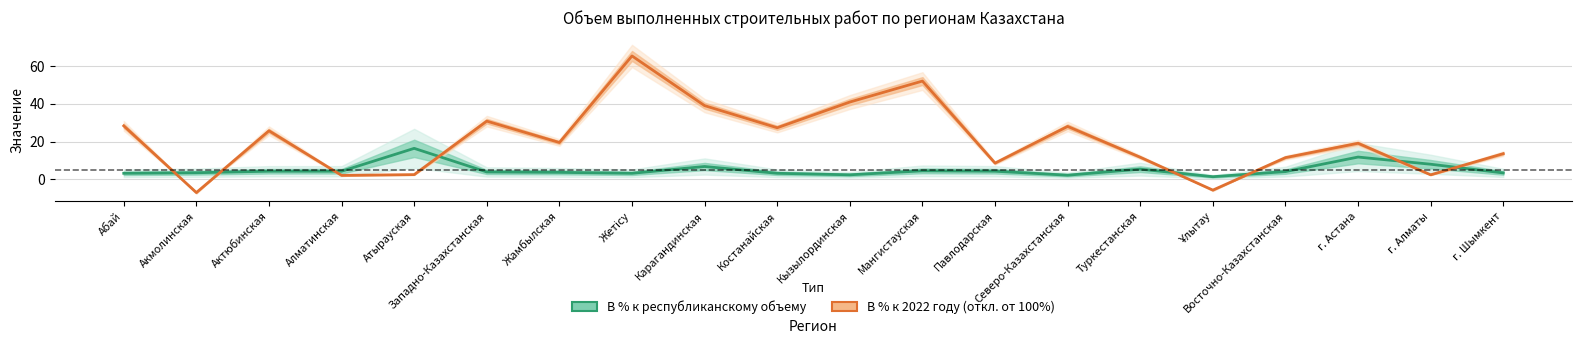

After their last crossing, which series has the higher values: В процентах к 2022 году (откл. от 100%) or В процентах к республиканскому объему?

В процентах к 2022 году (откл. от 100%)